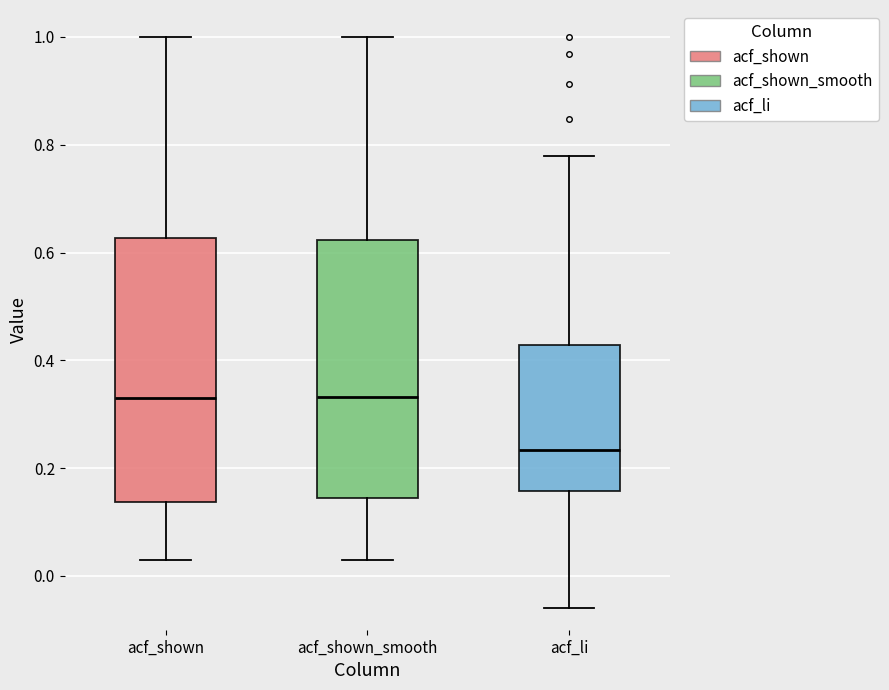

Reading left to right, transcribe this box plot: for each box, give where its median line is, the range the box spans, and where its two whiskers end, as read against the y-axis. The values are not printed on the chart, so give them approximately, as read against the axis.

acf_shown: median 0.32, box 0.14 to 0.62, whiskers 0.02 to 1.00
acf_shown_smooth: median 0.34, box 0.14 to 0.62, whiskers 0.02 to 1.00
acf_li: median 0.24, box 0.16 to 0.42, whiskers -0.06 to 0.78